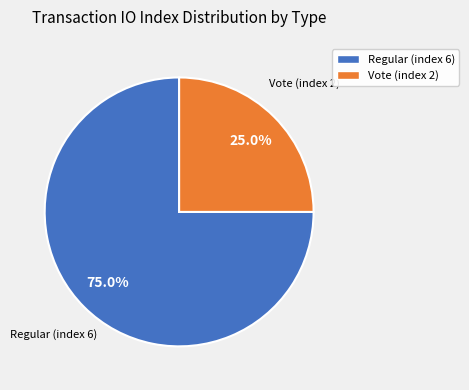

How many slices are in this pie chart?

2